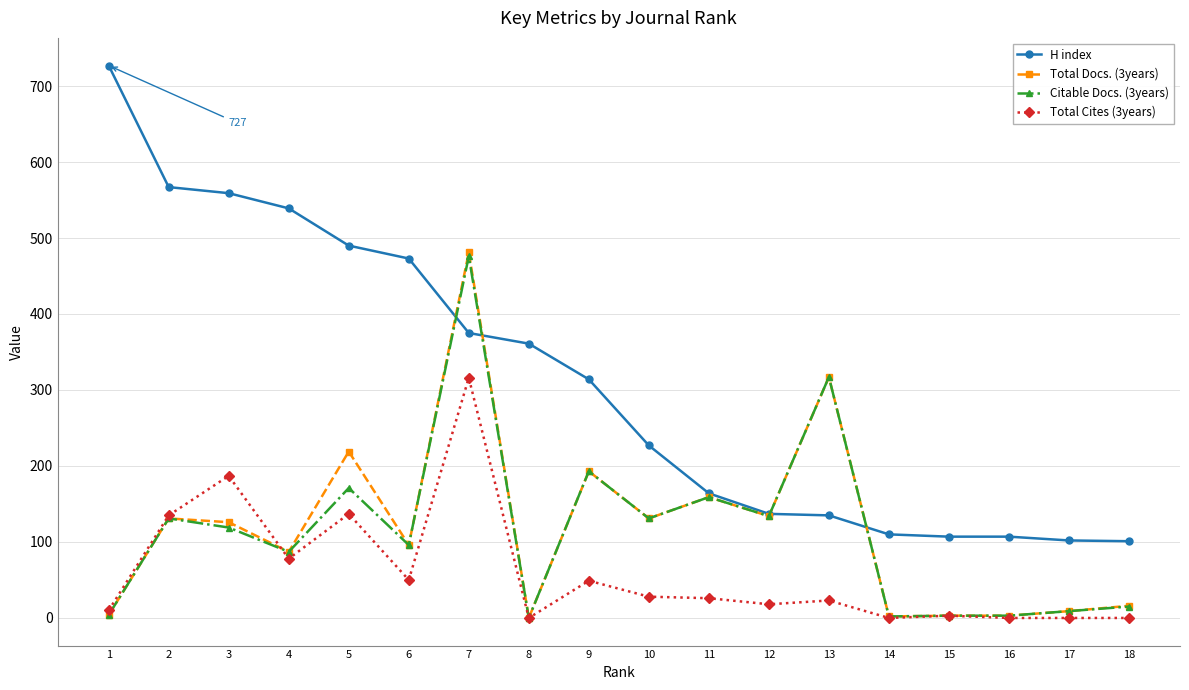

True or false: Total Cites (3years) has more than 2 interior local peaks.

True